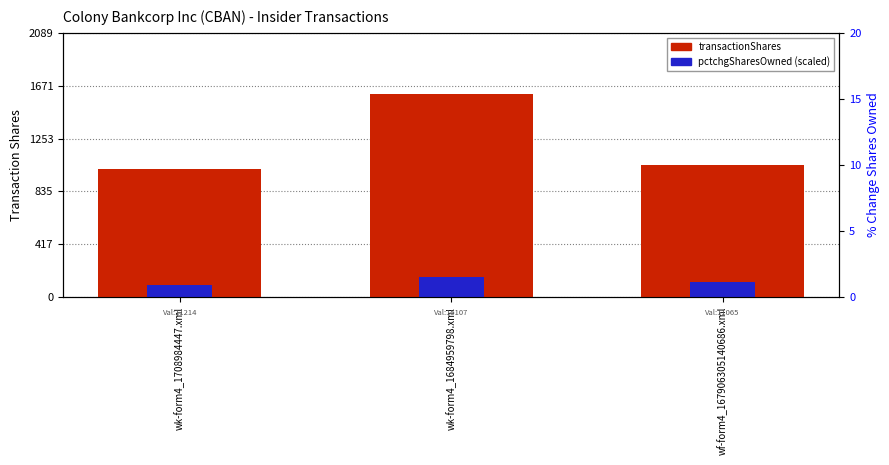

How many data points in pctchgSharesOwned (scaled) are above 114?

2